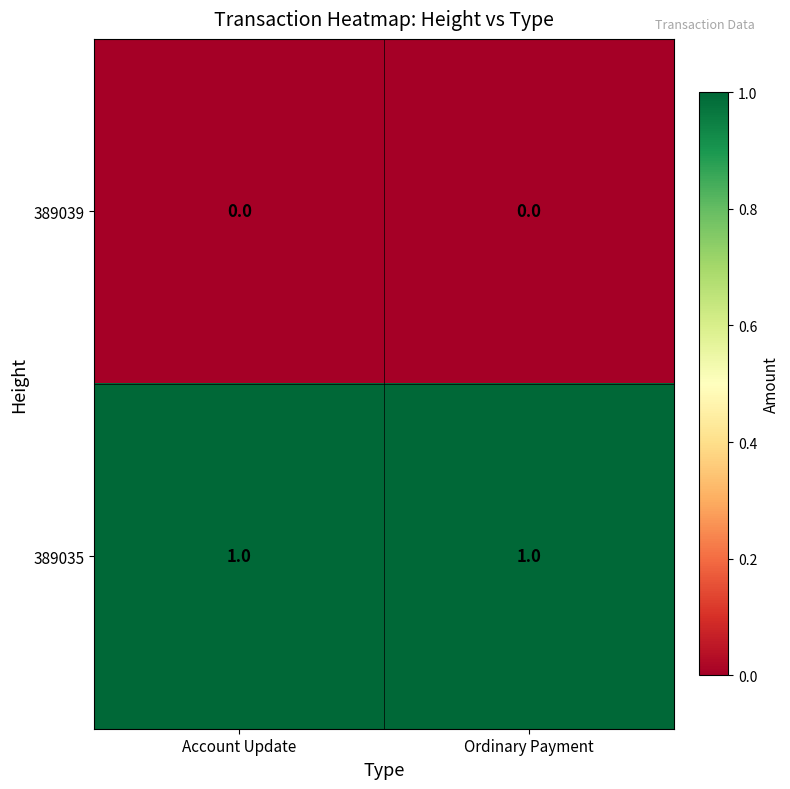

Is the value of 389035 at Ordinary Payment greater than the value of 389039 at Ordinary Payment?

Yes